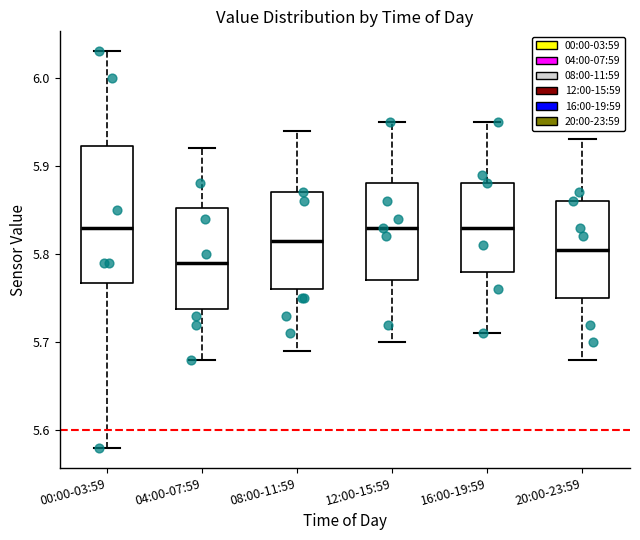

Where does the lower whisker of the box for 00:00-03:59 end on the y-axis? The values are not printed on the chart, so give them approximately, as read against the axis.

5.58